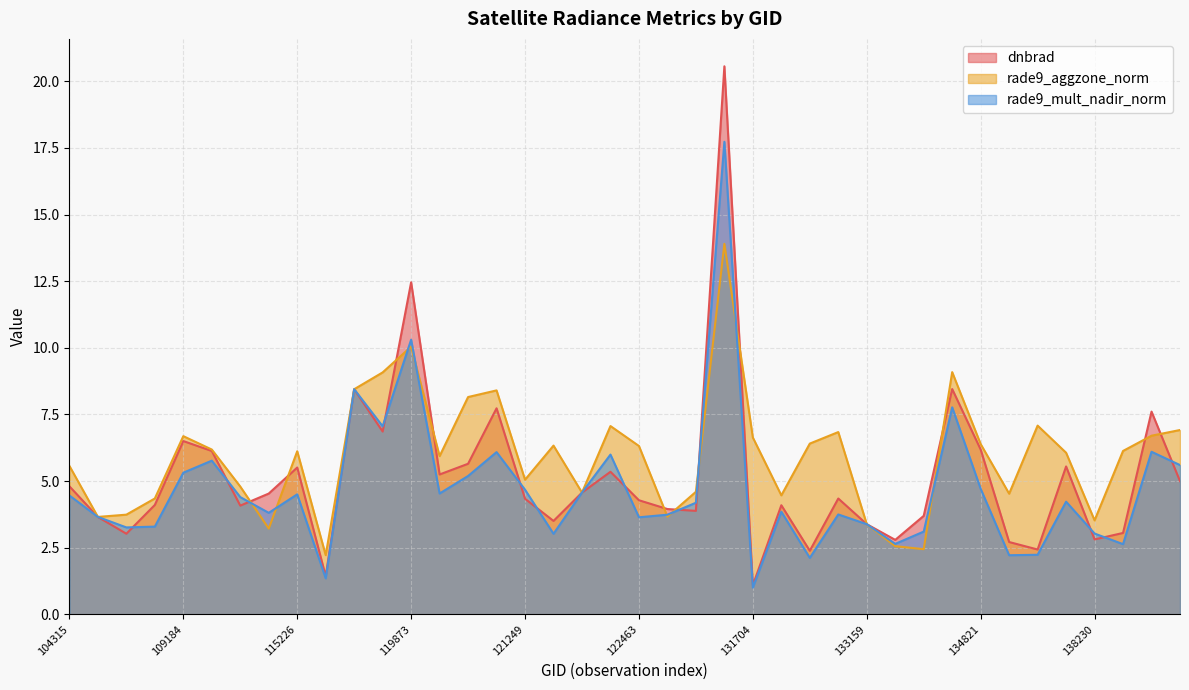

What is the difference between the maximum and second lowest values in the rade9_mult_nadir_norm series?

16.4